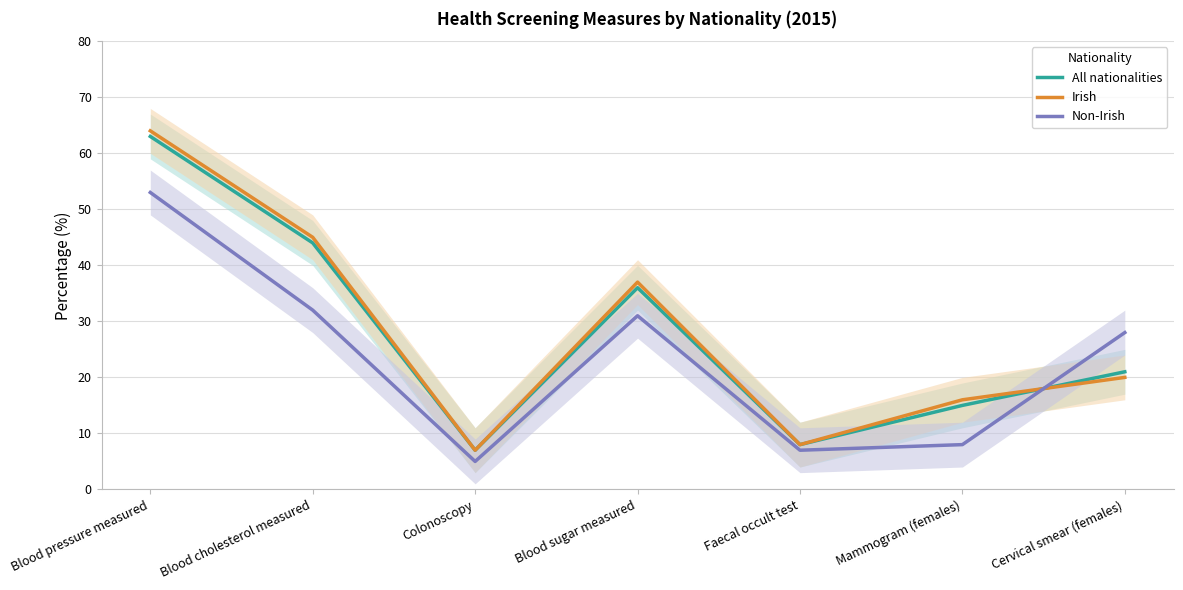

Between Blood cholesterol measured and Colonoscopy, which series saw the biggest shift?

Irish